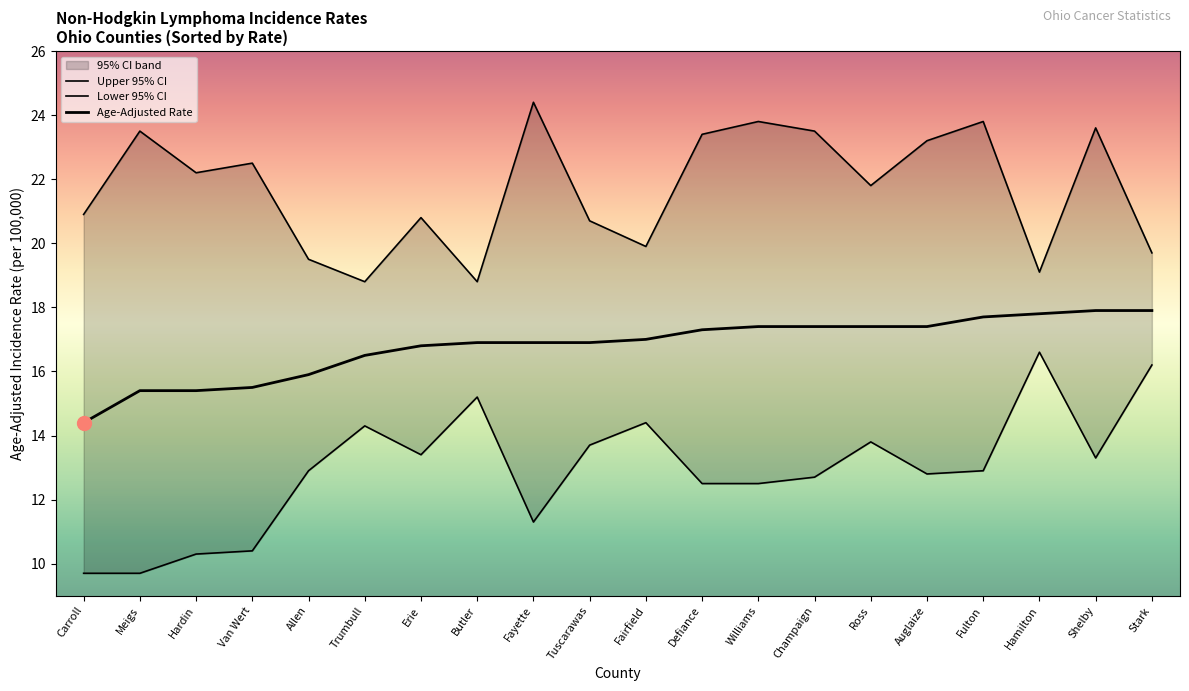

Which label corresponds to the largest value in the chart?

Fayette